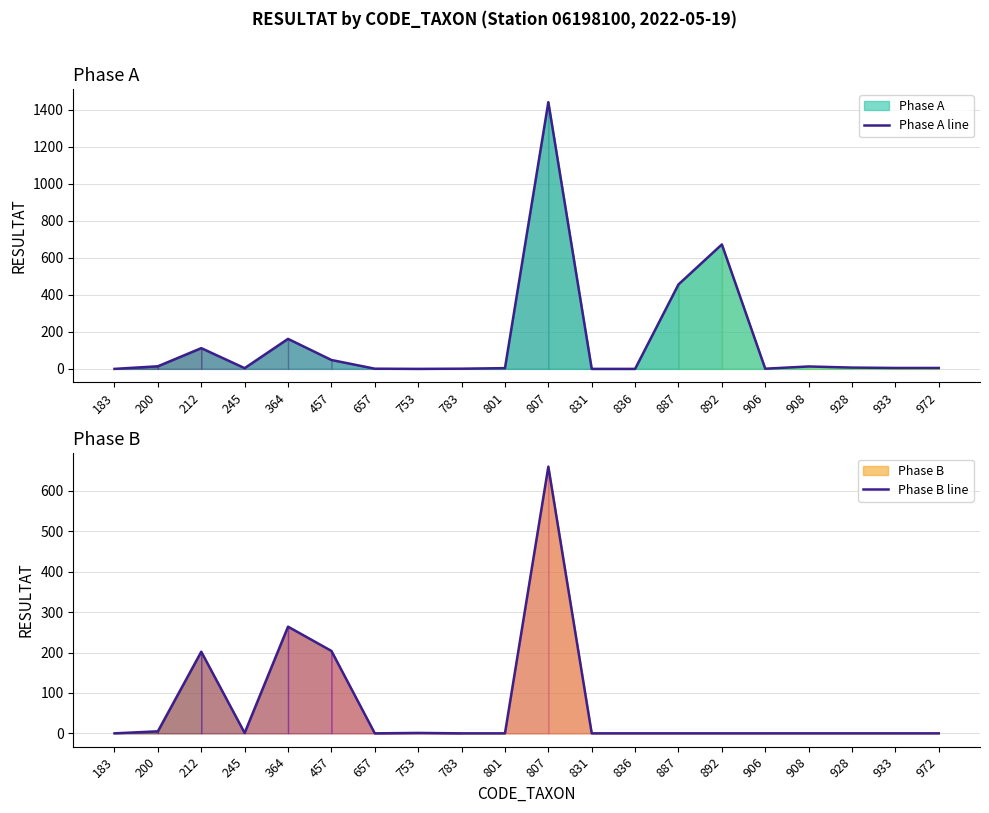

True or false: Phase A line and Phase B line cross at least once.

True